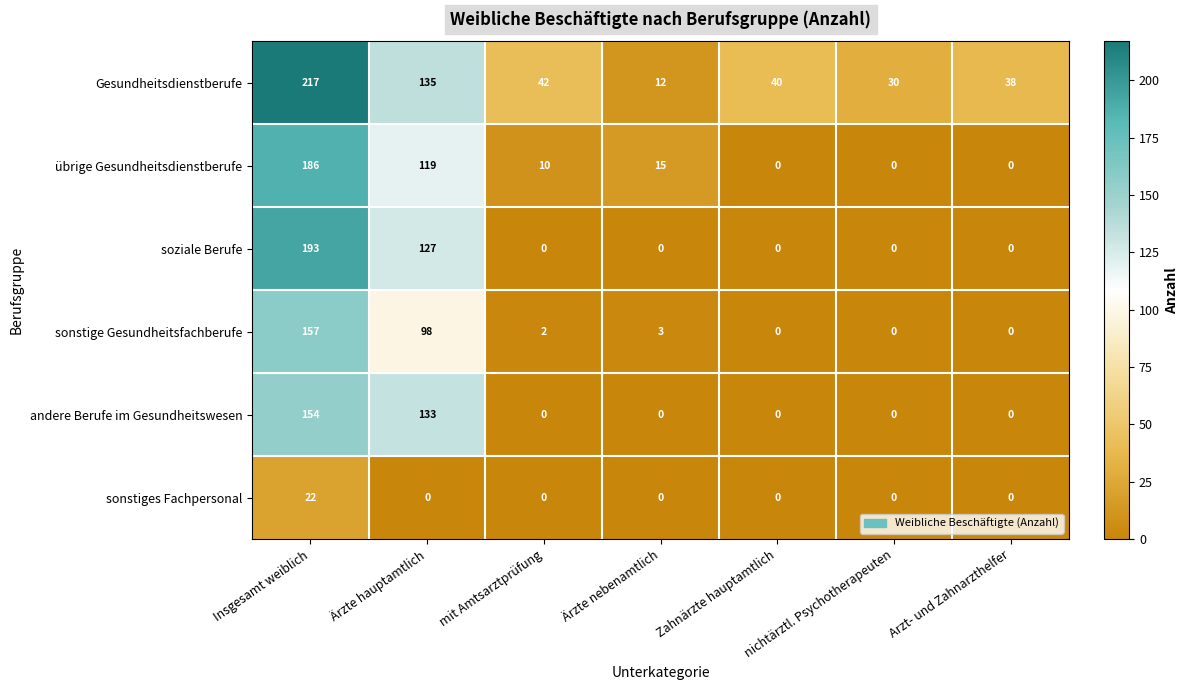

List the series in order of their peak value, lowest first.

sonstiges Fachpersonal, andere Berufe im Gesundheitswesen, sonstige Gesundheitsfachberufe, übrige Gesundheitsdienstberufe, soziale Berufe, Gesundheitsdienstberufe